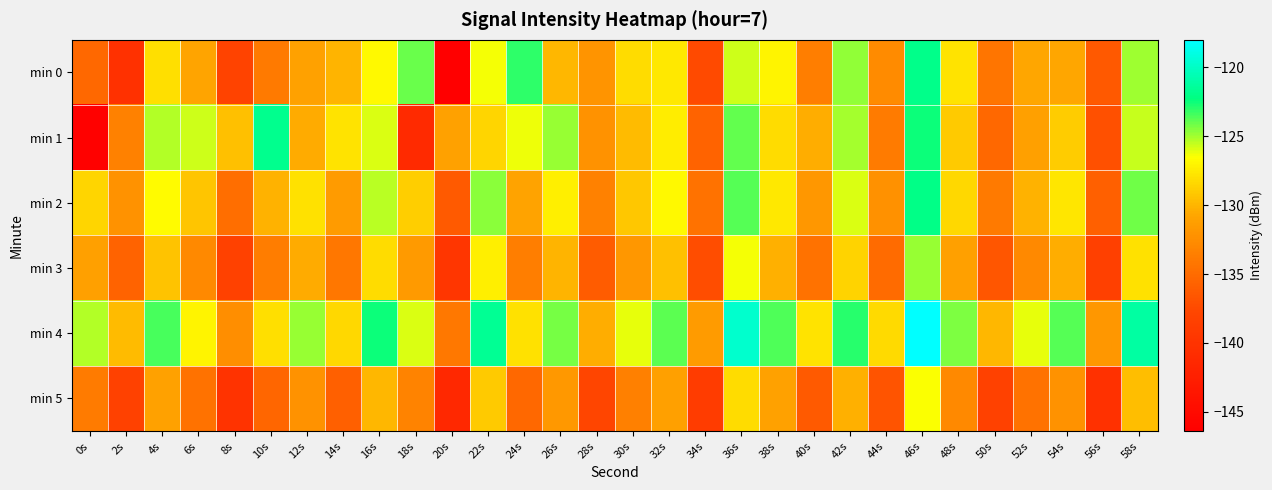

Which series has the largest total across all categories?

min 4